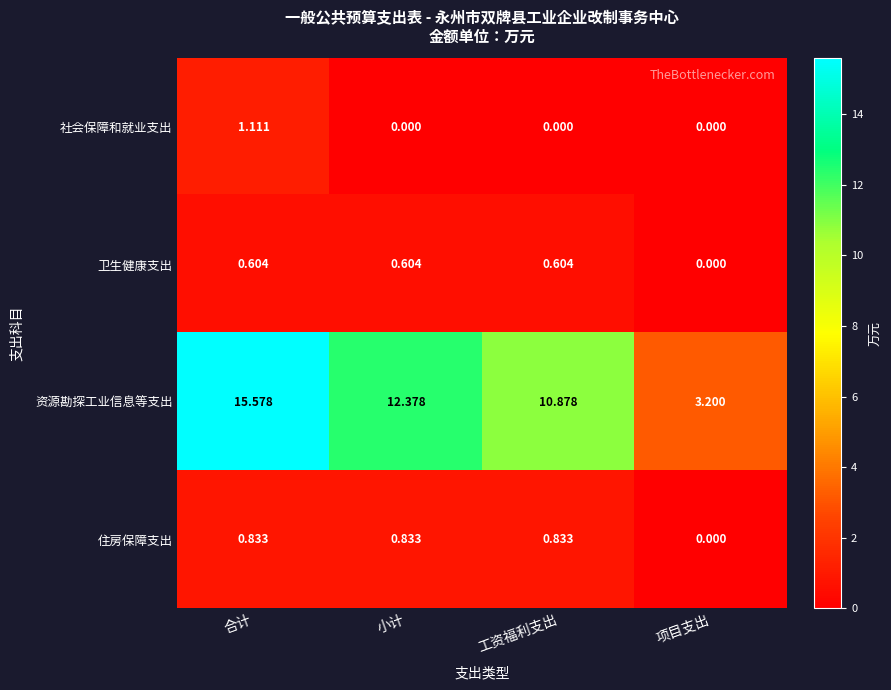

Is the value of 住房保障支出 at 工资福利支出 greater than the value of 资源勘探工业信息等支出 at 小计?

No